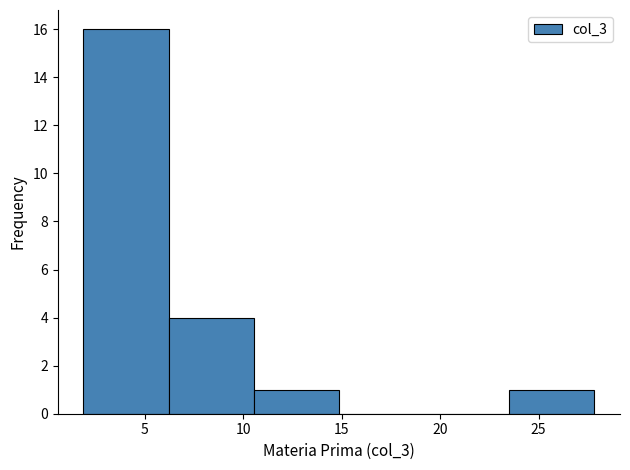

Reading left to right, list every bar in this chart as the range it spans on the x-axis followed by its height. Neither the bar edges nor the heights are printed on the chart, so give them approximately, as read against the axes.

2.0 to 6.0: 16
6.0 to 10.5: 4
10.5 to 15.0: 1
15.0 to 19.0: 0
19.0 to 23.5: 0
23.5 to 28.0: 1